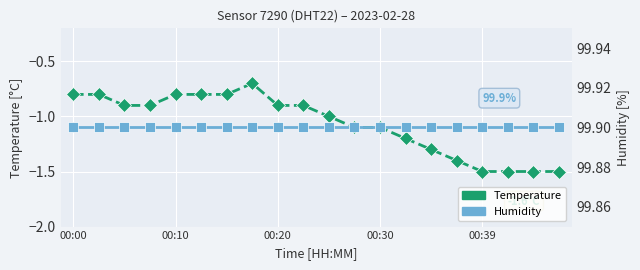

True or false: Temperature has a value of -0.4 at 00:00.

False